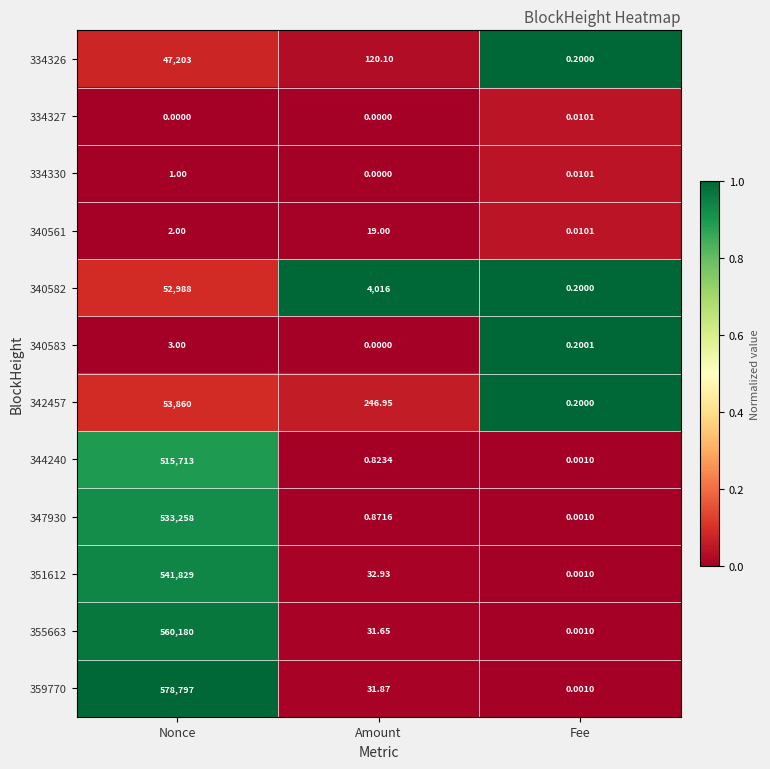

At which label is 340582 closest to 26494?

Amount